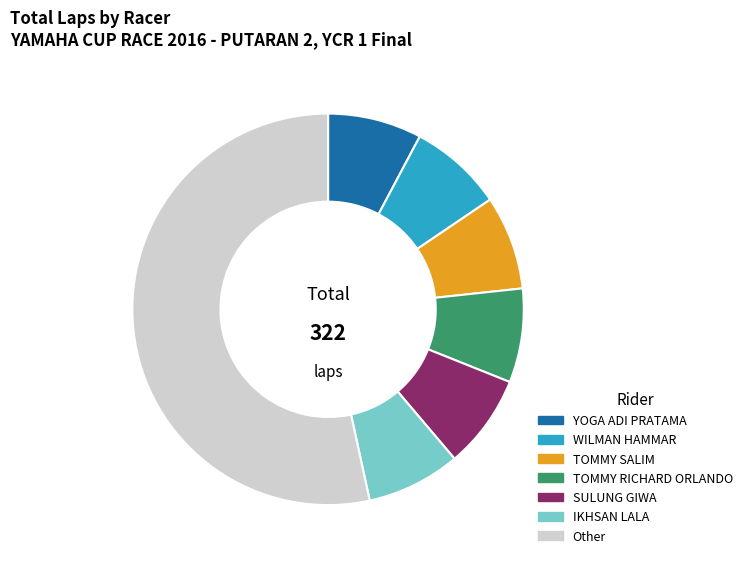

Which category has the biggest portion of the pie?

Other